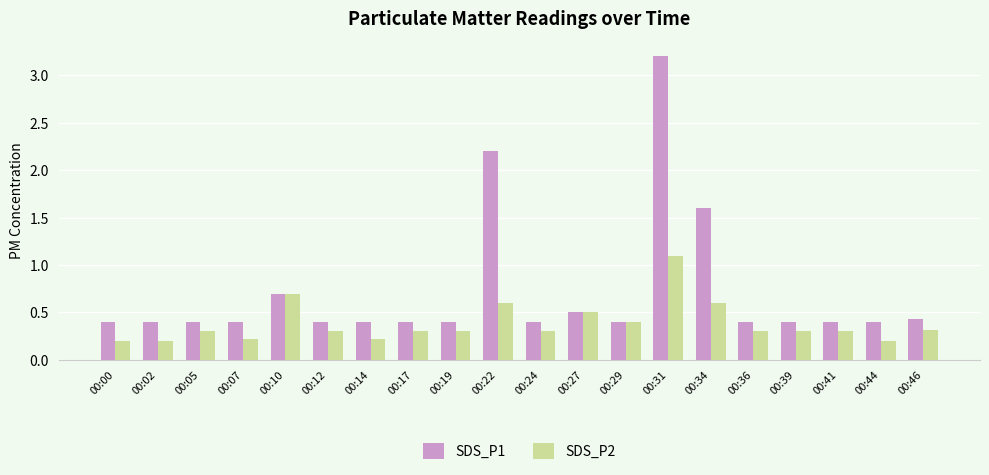

Reading right to left, extract all data points from this chart.

SDS_P1: 00:46=0.4	00:44=0.4	00:41=0.4	00:39=0.4	00:36=0.4	00:34=1.6	00:31=3.2	00:29=0.4	00:27=0.5	00:24=0.4	00:22=2.2	00:19=0.4	00:17=0.4	00:14=0.4	00:12=0.4	00:10=0.7	00:07=0.4	00:05=0.4	00:02=0.4	00:00=0.4
SDS_P2: 00:46=0.3	00:44=0.2	00:41=0.3	00:39=0.3	00:36=0.3	00:34=0.6	00:31=1.1	00:29=0.4	00:27=0.5	00:24=0.3	00:22=0.6	00:19=0.3	00:17=0.3	00:14=0.2	00:12=0.3	00:10=0.7	00:07=0.2	00:05=0.3	00:02=0.2	00:00=0.2